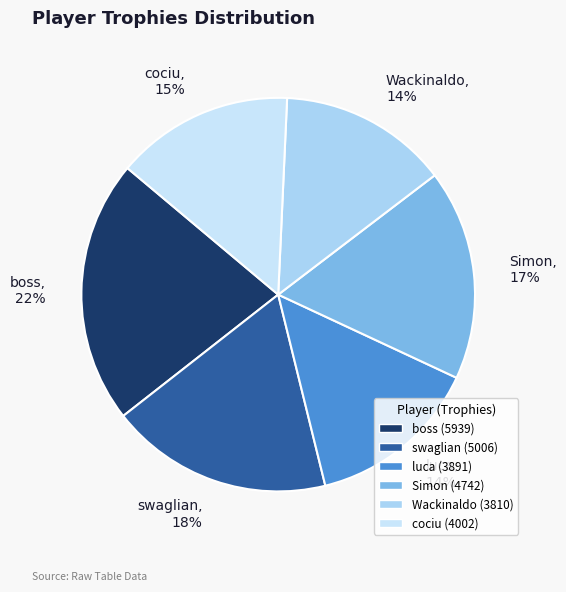

To the nearest percent, what is the difference between the largest and smallest slice percentages?

8%